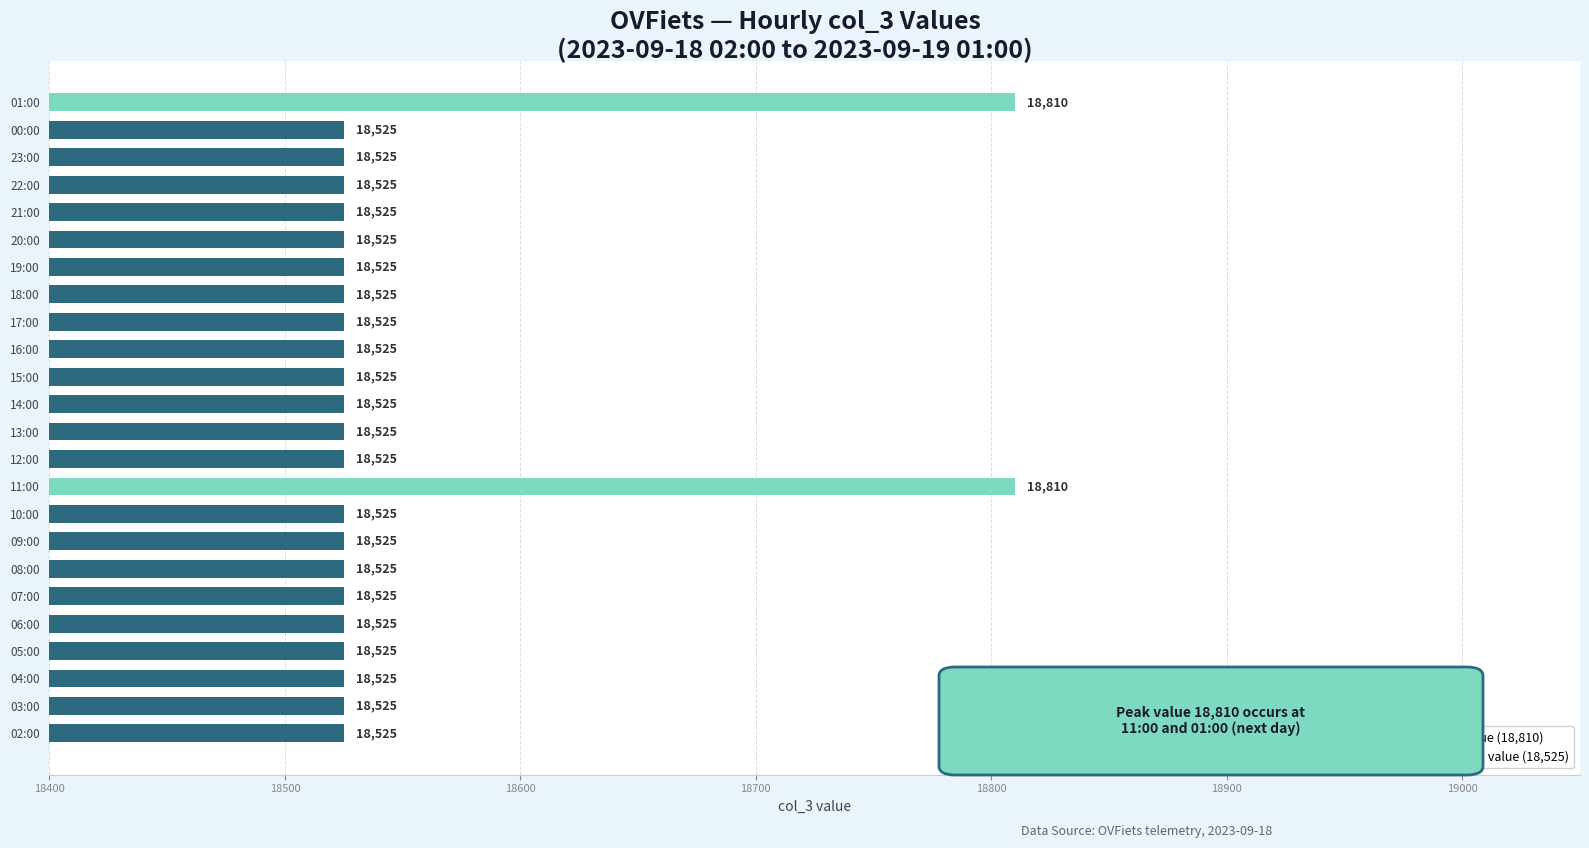

What is the difference between the maximum and minimum values?

285